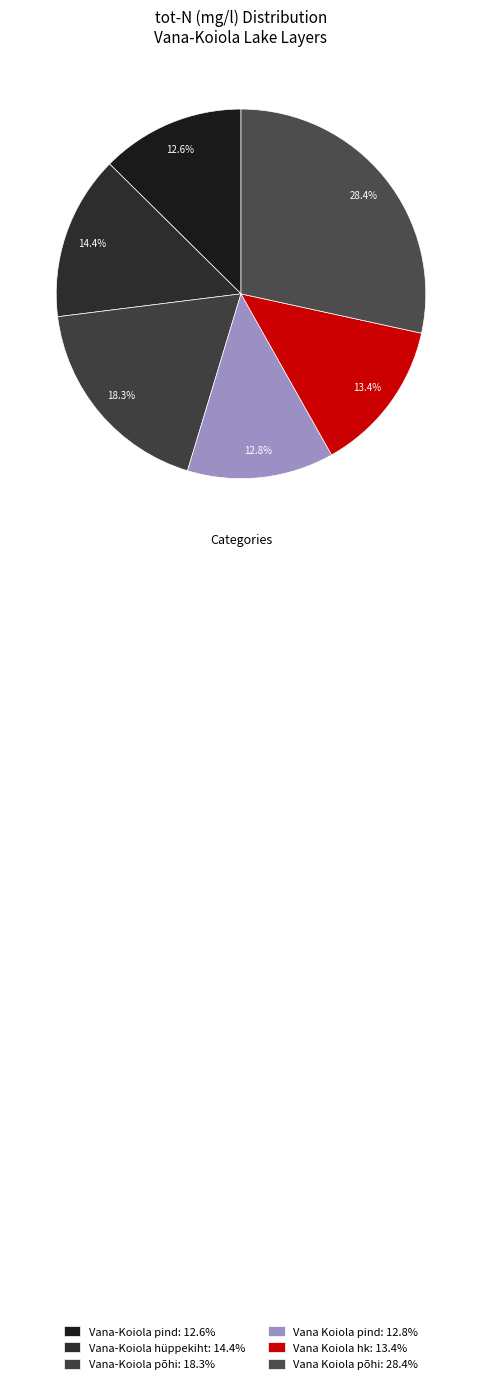

True or false: Vana-Koiola pind accounts for 23% of the total.

False